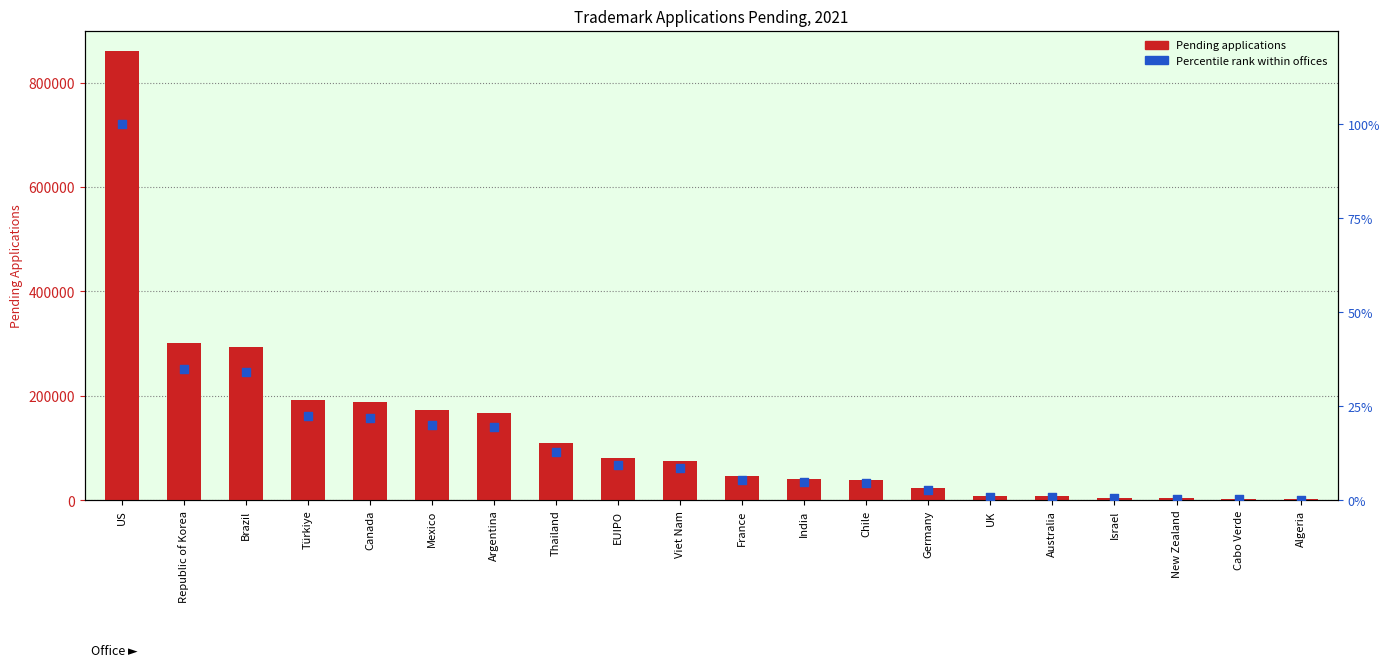

Which series reaches the minimum Y coordinate?

Percentile rank within offices